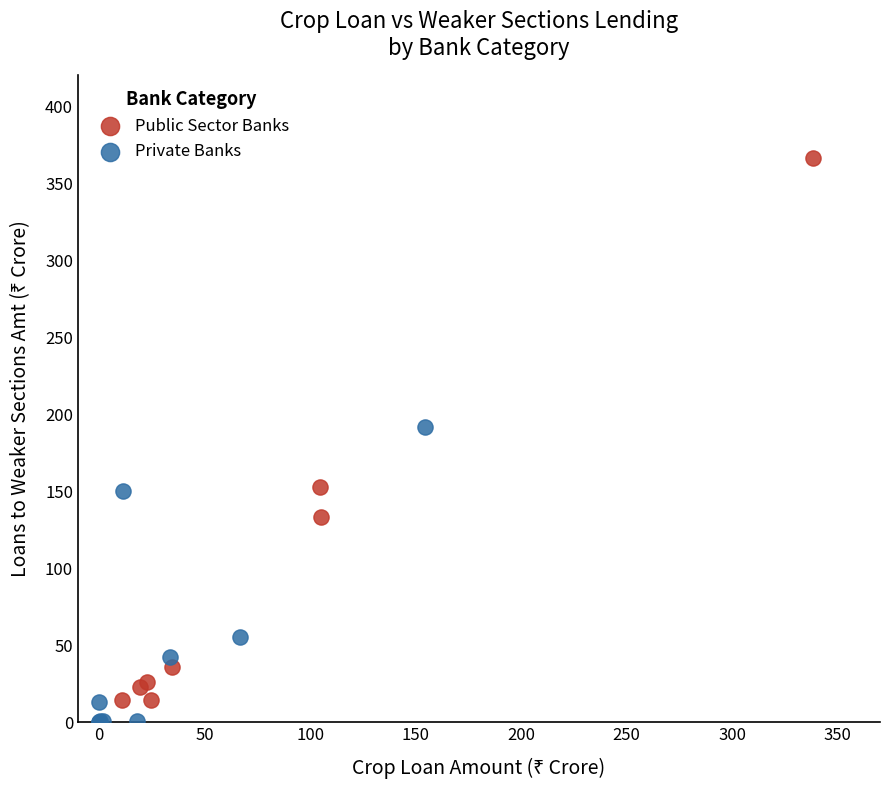

Which series reaches the maximum Y coordinate?

Public Sector Banks